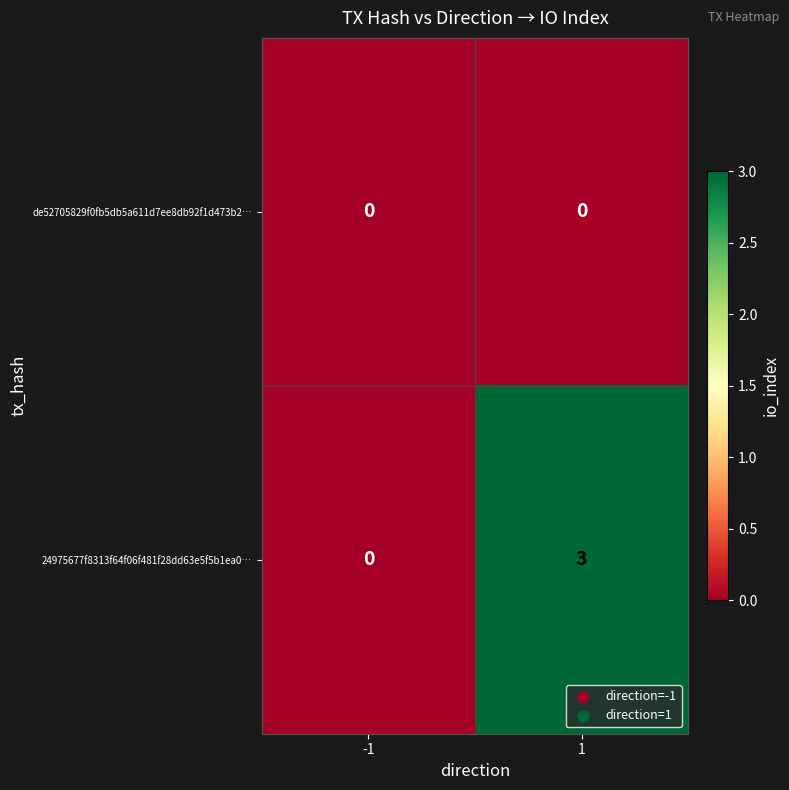

Rank the series by their average value, from lowest to highest.

de52705829f0fb5db5a611d7ee8db92f1d473b2…, 24975677f8313f64f06f481f28dd63e5f5b1ea0…